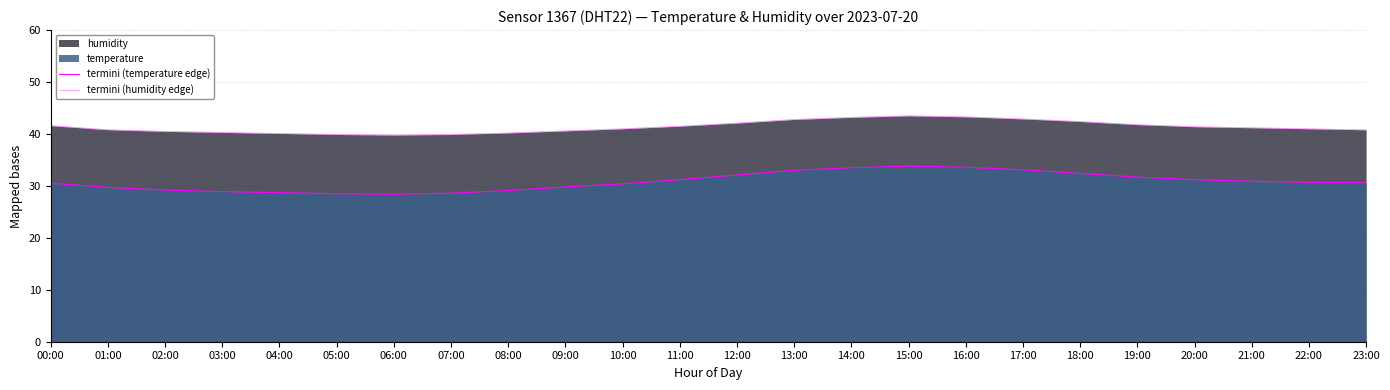

Is the value of termini (humidity edge) at 11:00 greater than the value of termini (temperature edge) at 12:00?

Yes